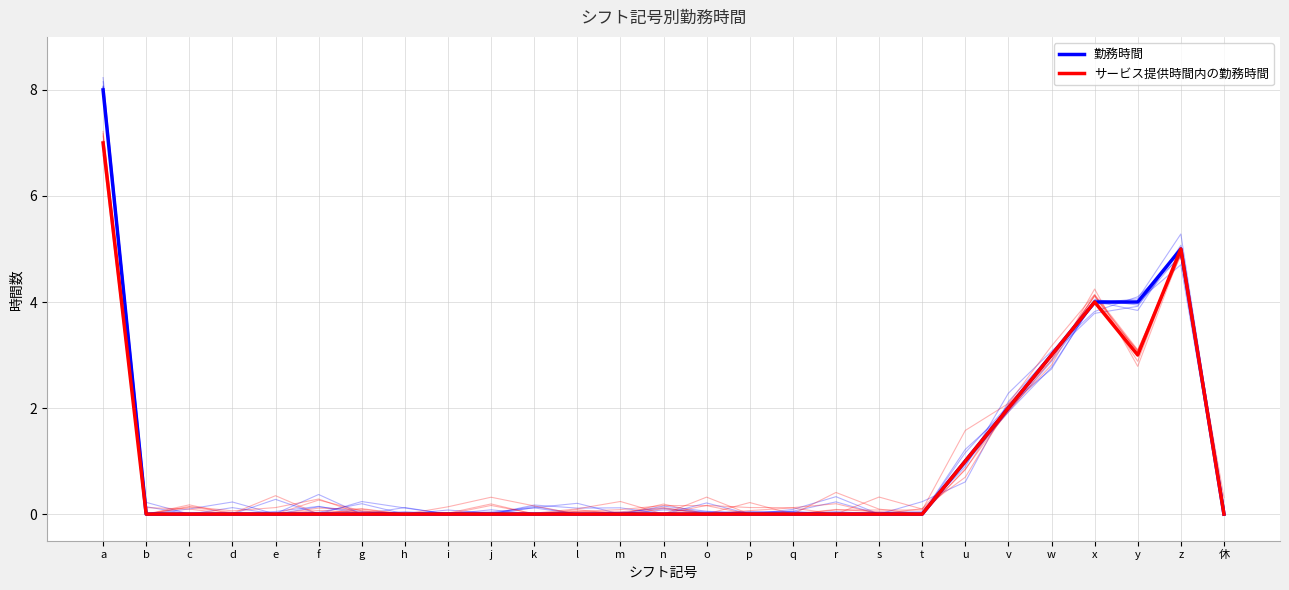

What is the value of the 勤務時間 point at the 21st from the left?

1